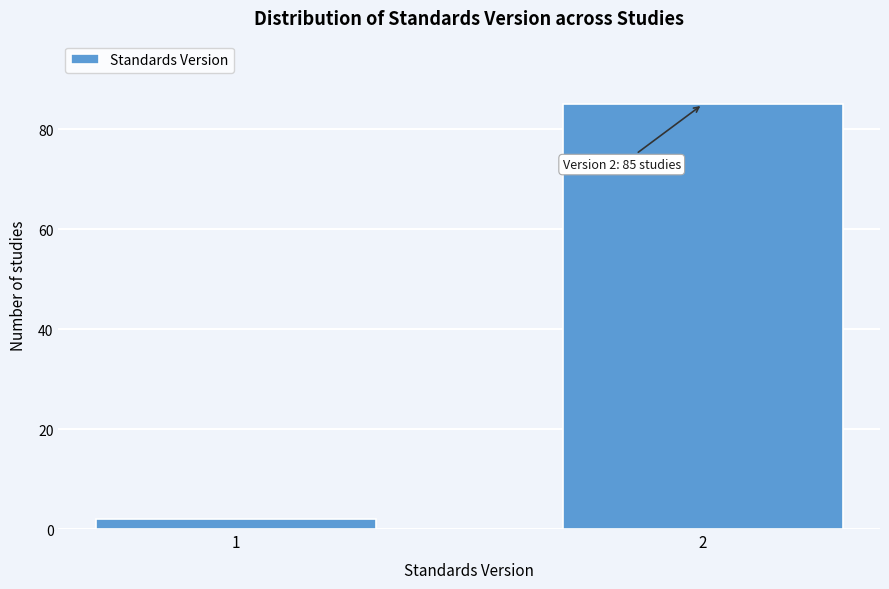

Reading right to left, extract all data points from this chart.

85	2